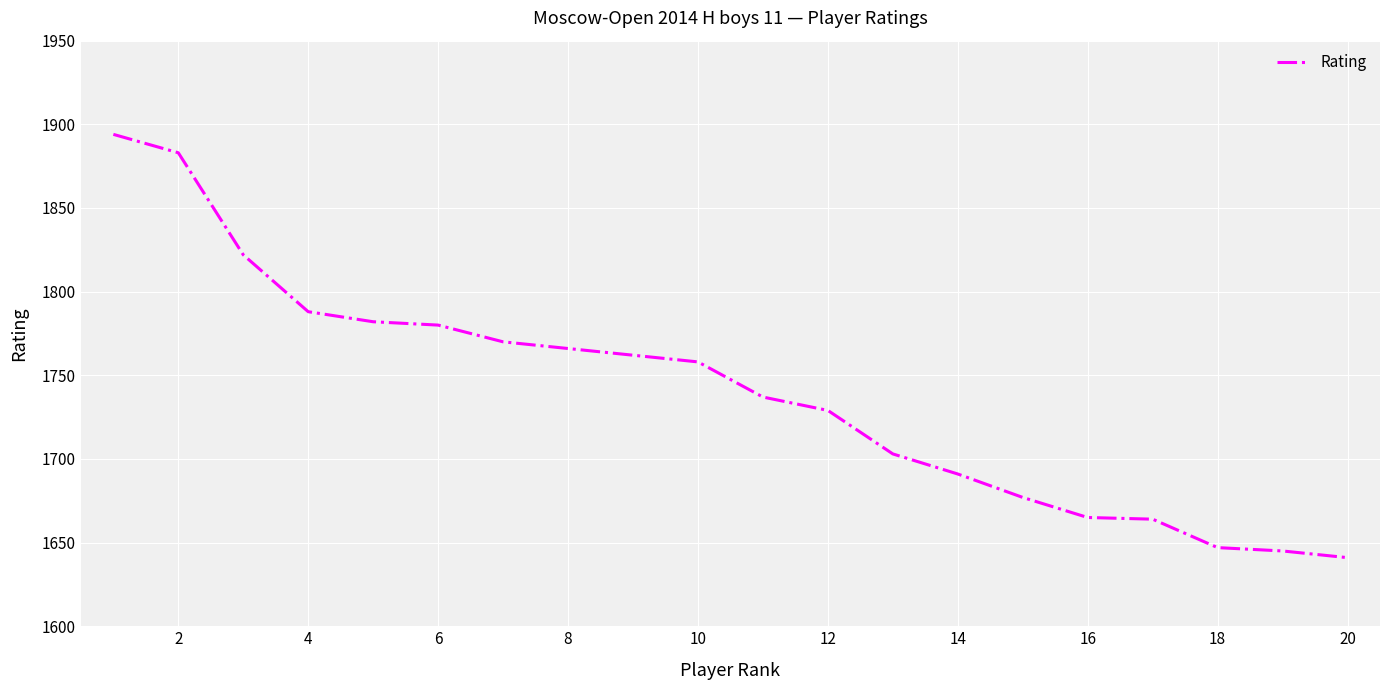

What is the minimum value shown in the chart?

1641